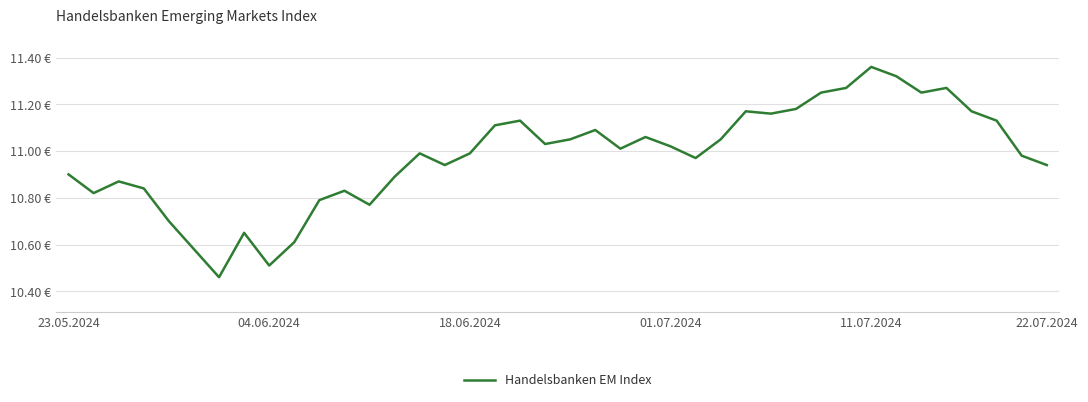

What is the difference between the maximum and minimum values?

0.9